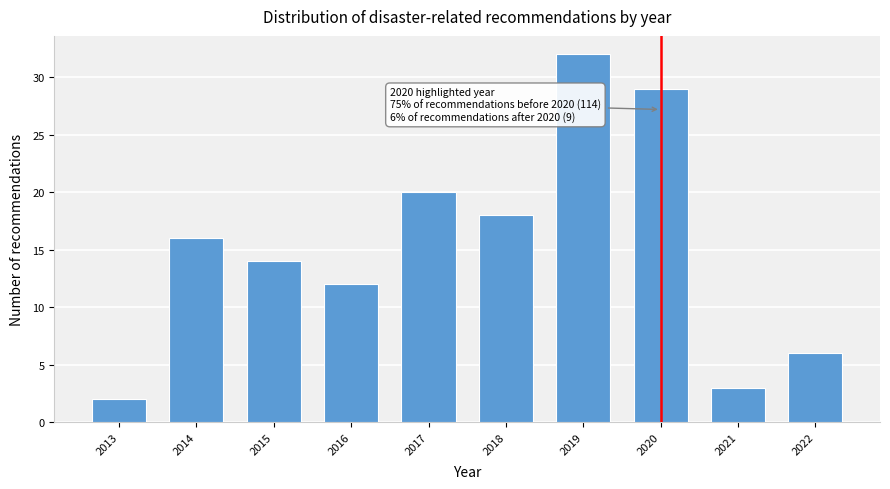

Reading right to left, what are all the values shown in this chart?

2022=6	2021=3	2020=29	2019=32	2018=18	2017=20	2016=12	2015=14	2014=16	2013=2